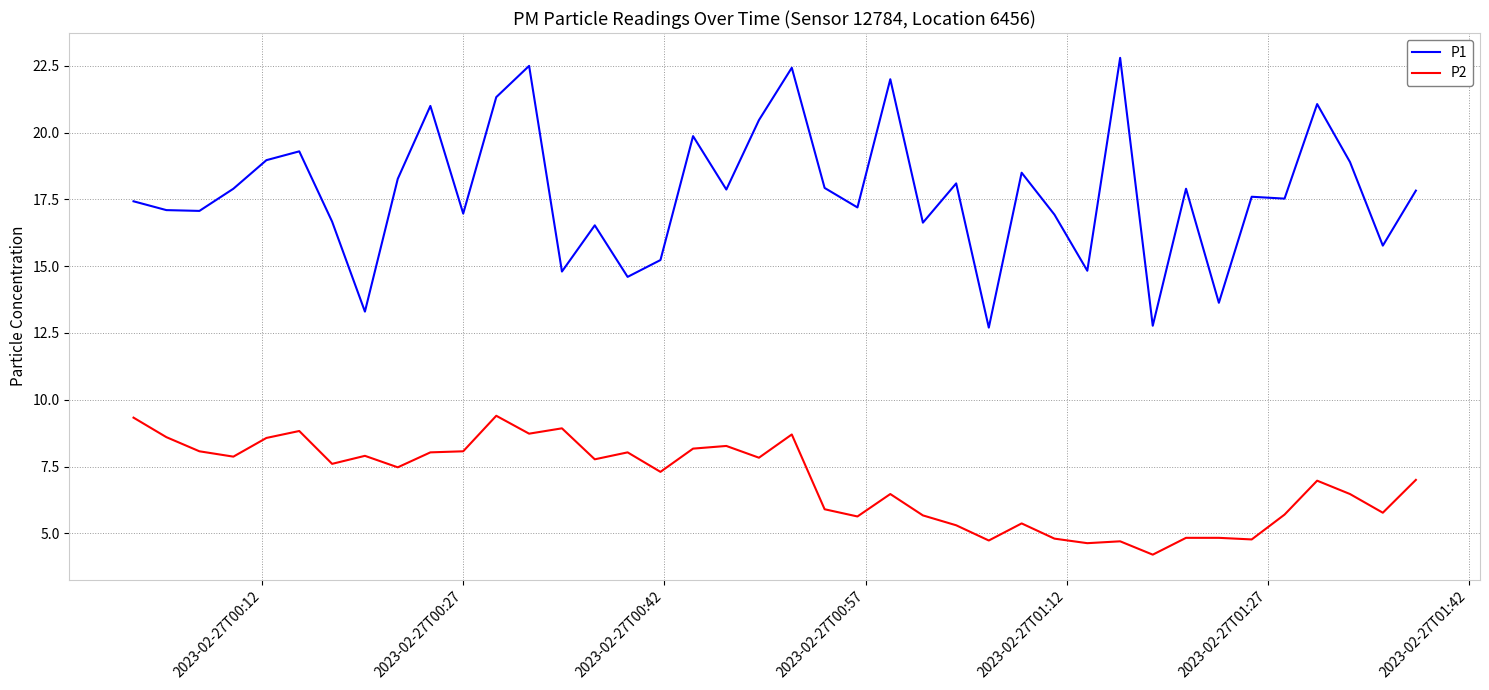

Rank the series by their maximum value, from lowest to highest.

P2, P1